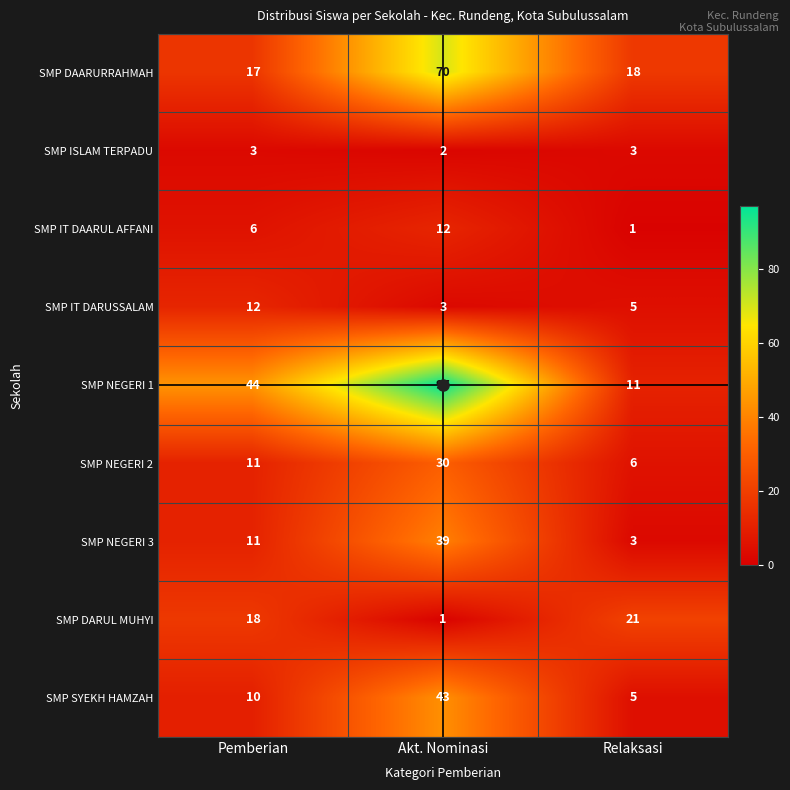

Where is SMP NEGERI 2 nearest to the value 18?

Pemberian